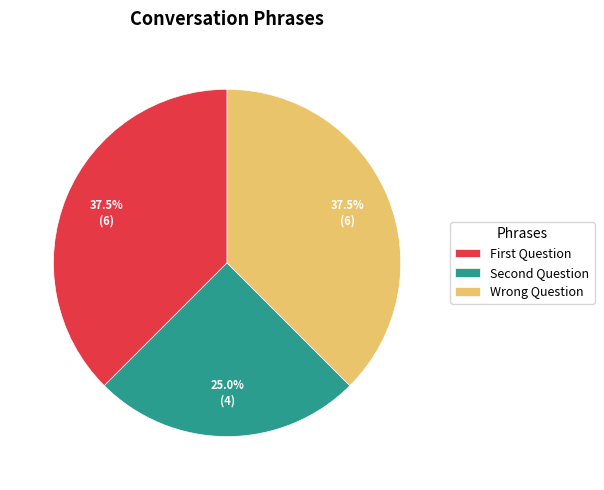

Does Wrong Question account for over 50% of the chart?

No